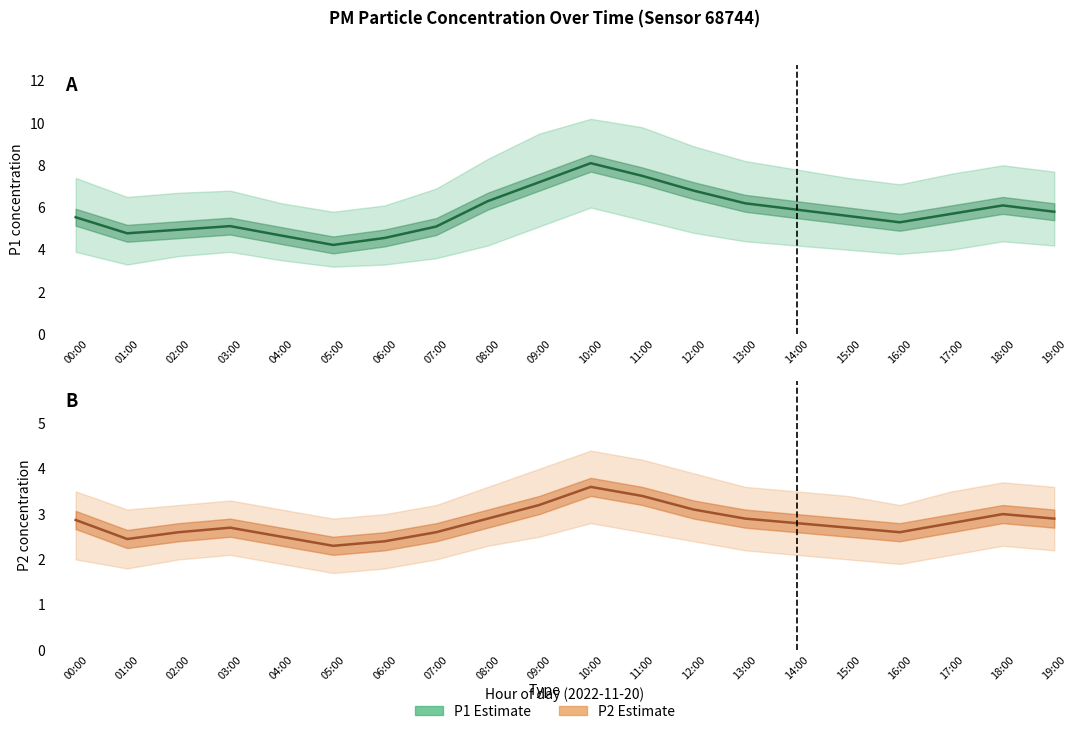

Reading left to right, transcribe all the data shown in this chart.

P1 (Estimate): 5.5	4.8	5.0	5.1	4.7	4.2	4.6	5.1	6.3	7.2	8.1	7.5	6.8	6.2	5.9	5.6	5.3	5.7	6.1	5.8
P2 (Estimate): 2.9	2.5	2.6	2.7	2.5	2.3	2.4	2.6	2.9	3.2	3.6	3.4	3.1	2.9	2.8	2.7	2.6	2.8	3.0	2.9